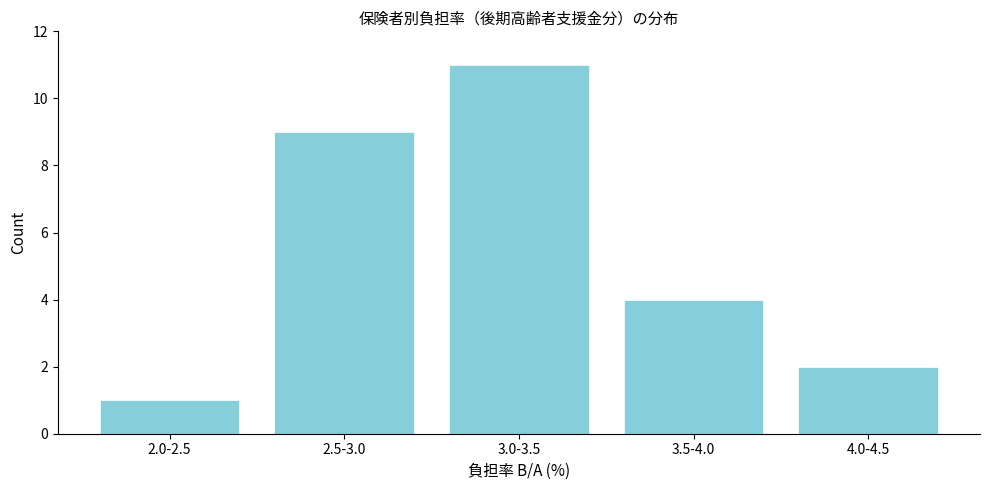

Reading left to right, extract all data points from this chart.

1	9	11	4	2